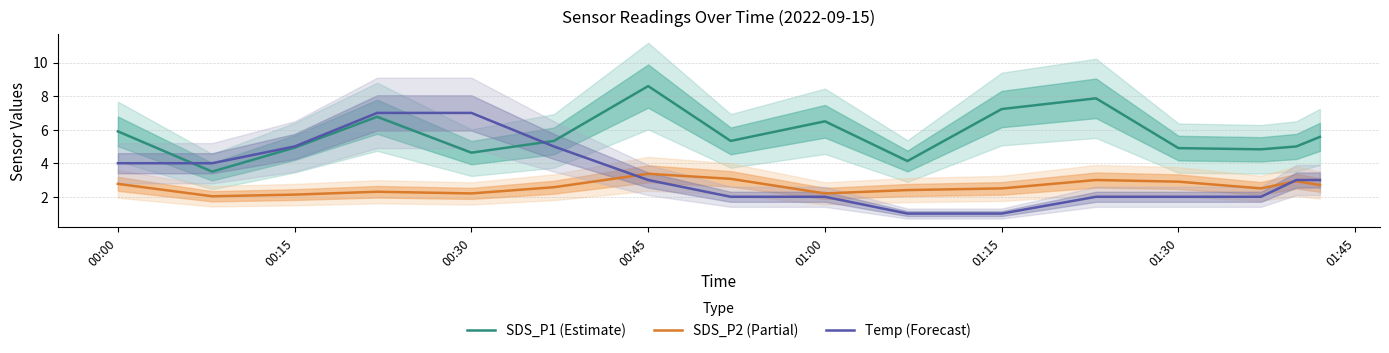

True or false: SDS_P1 (Estimate) and SDS_P2 (Partial) cross at least once.

False